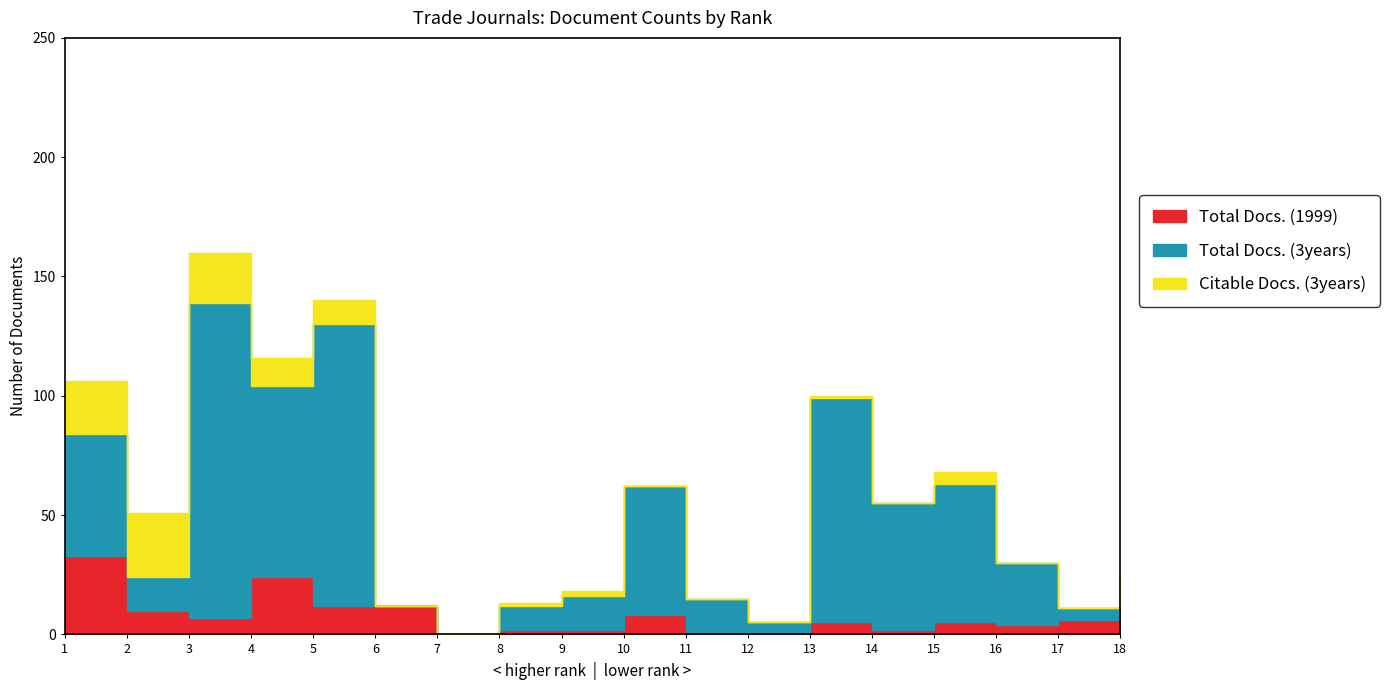

Read the Total Docs. (1999) value at 13, to the nearest 5.

5